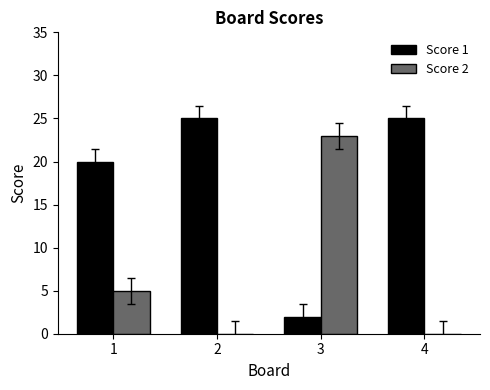

Are the bars grouped side by side (vs. stacked)?

Yes